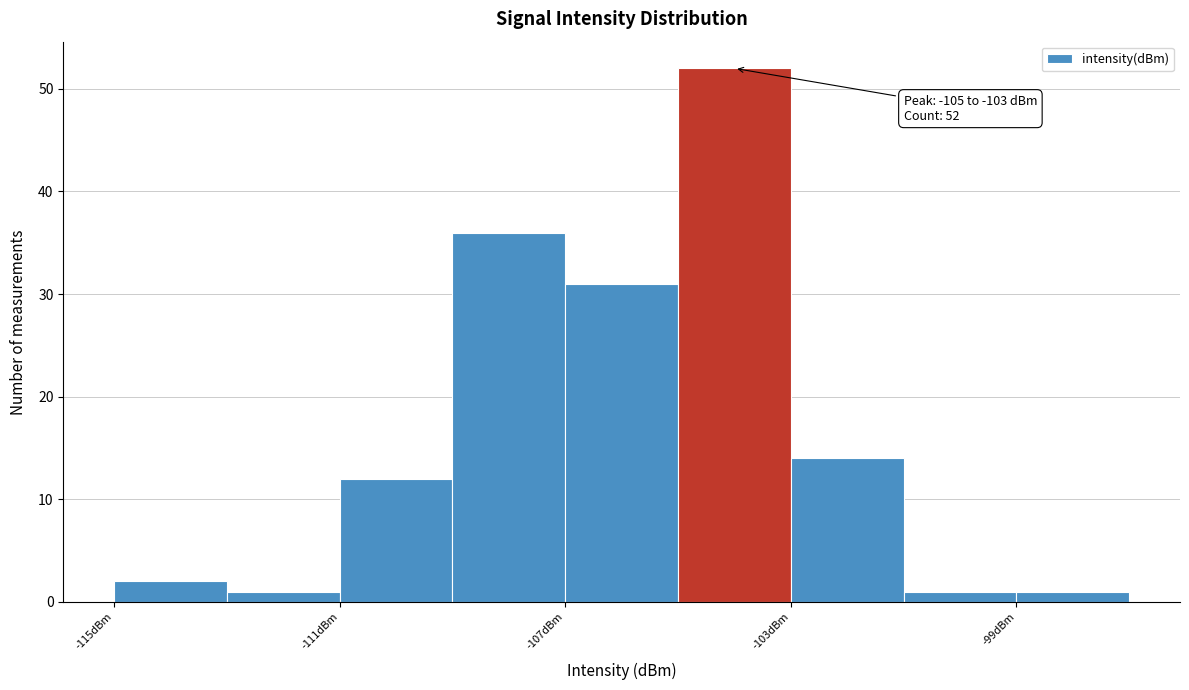

Over which range of the x-axis is the bar tallest?

-105 to -103